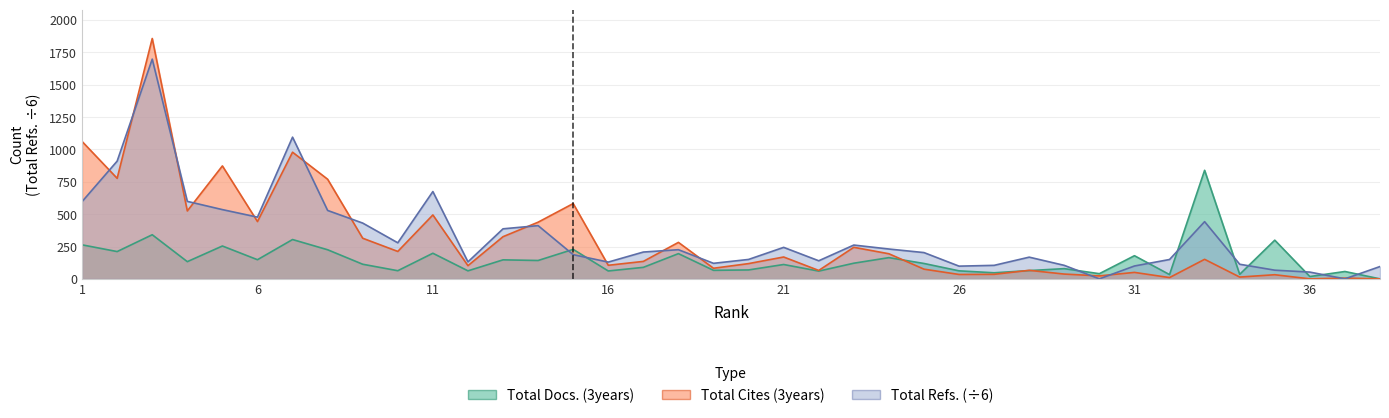

What is the value of the Total Docs. (3years) point at the 10th from the left?

63.0